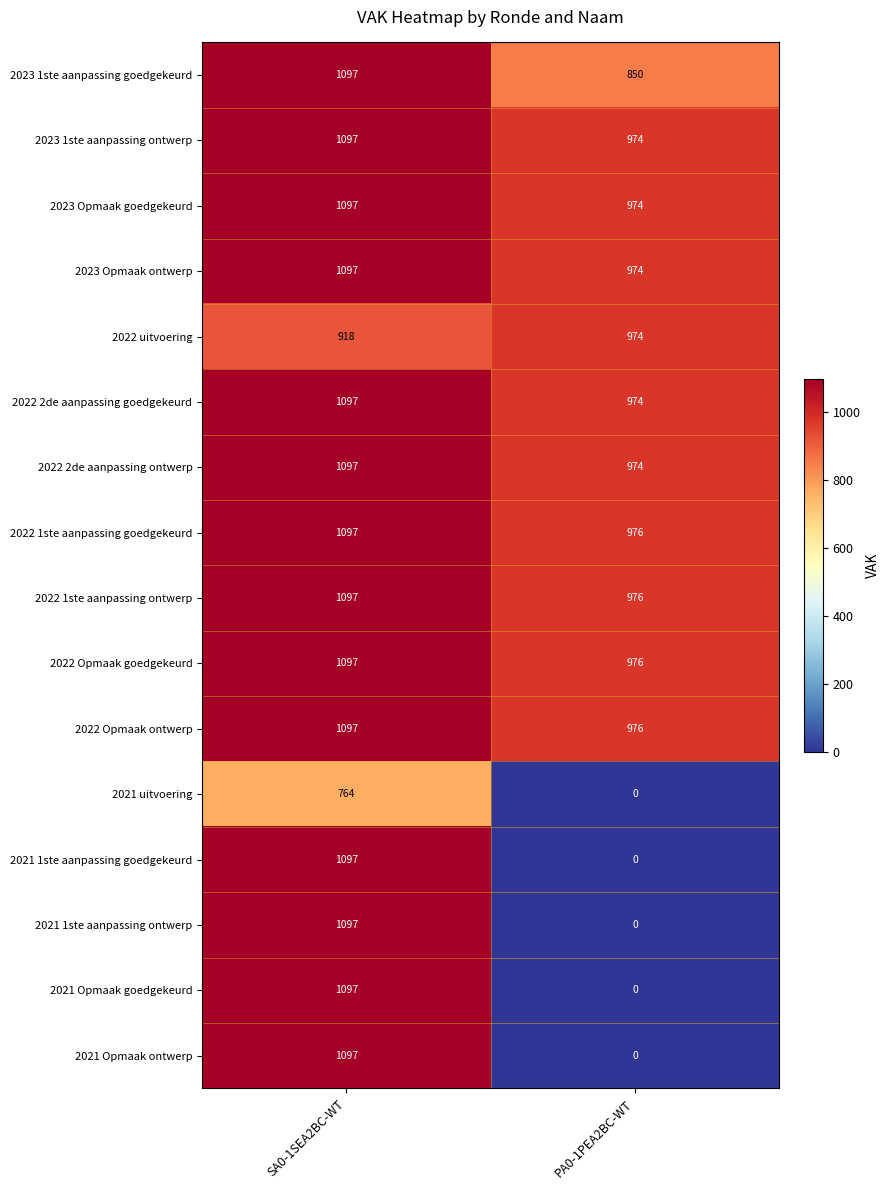

List the labels in order of 2021 1ste aanpassing goedgekeurd value, smallest first.

PA0-1PEA2BC-WT, SA0-1SEA2BC-WT